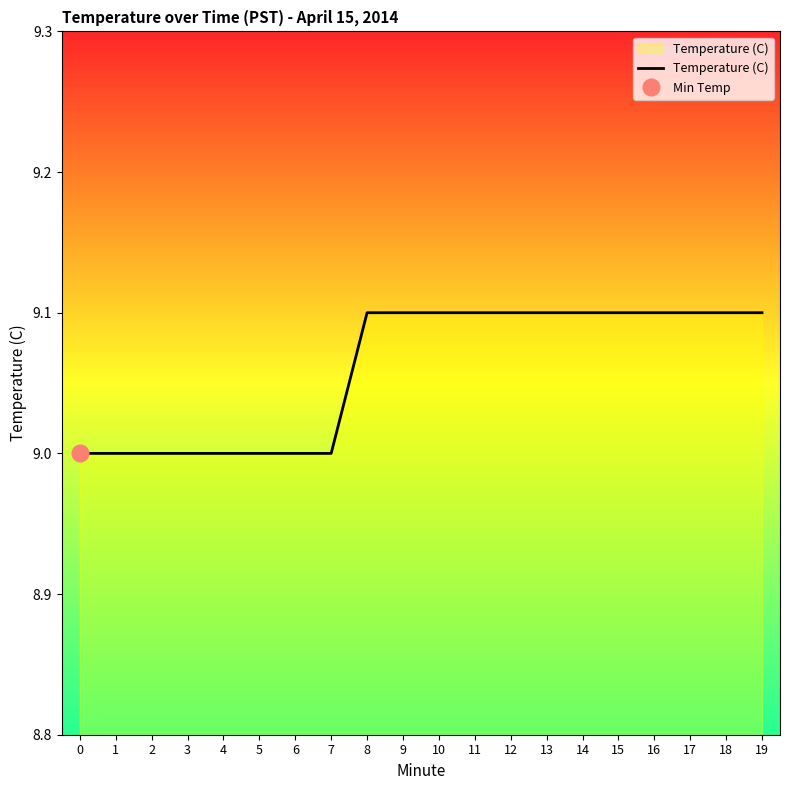

What is the average value?

9.1